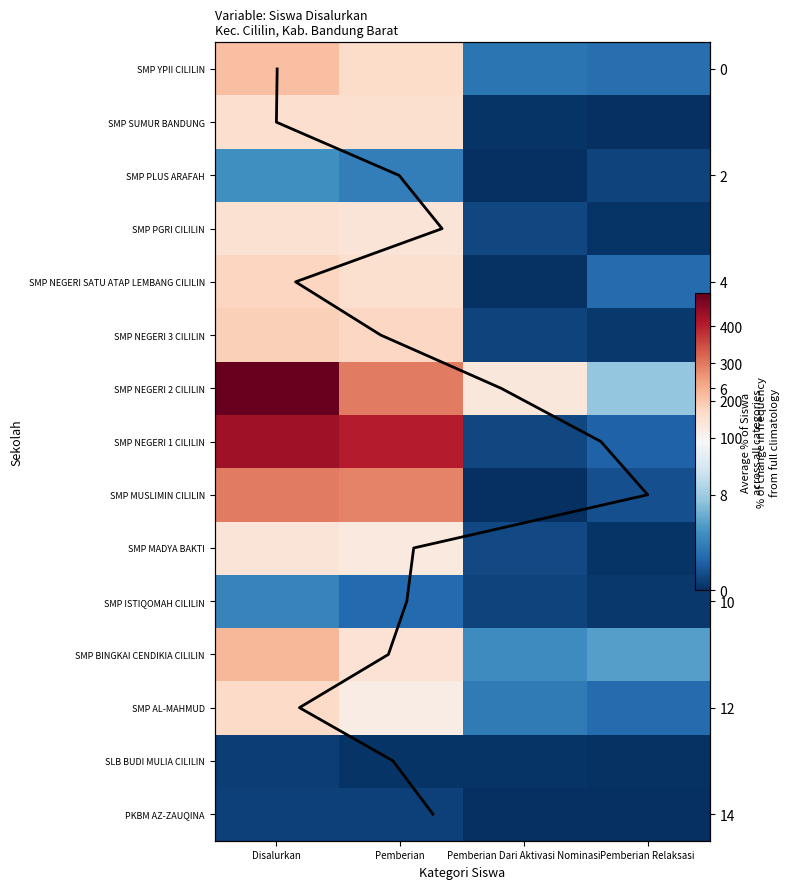

Reading left to right, list all the values displayed in this chart.

PKBM AZ-ZAUQINA: Disalurkan=6	Pemberian=6	Pemberian Dari Aktivasi Nominasi=0	Pemberian Relaksasi=0
SLB BUDI MULIA CILILIN: Disalurkan=5	Pemberian=2	Pemberian Dari Aktivasi Nominasi=2	Pemberian Relaksasi=1
SMP AL-MAHMUD: Disalurkan=165	Pemberian=118	Pemberian Dari Aktivasi Nominasi=26	Pemberian Relaksasi=21
SMP BINGKAI CENDIKIA CILILIN: Disalurkan=221	Pemberian=148	Pemberian Dari Aktivasi Nominasi=33	Pemberian Relaksasi=40
SMP ISTIQOMAH CILILIN: Disalurkan=30	Pemberian=20	Pemberian Dari Aktivasi Nominasi=7	Pemberian Relaksasi=3
SMP MADYA BAKTI: Disalurkan=141	Pemberian=130	Pemberian Dari Aktivasi Nominasi=9	Pemberian Relaksasi=2
SMP MUSLIMIN CILILIN: Disalurkan=298	Pemberian=287	Pemberian Dari Aktivasi Nominasi=0	Pemberian Relaksasi=11
SMP NEGERI 1 CILILIN: Disalurkan=428	Pemberian=403	Pemberian Dari Aktivasi Nominasi=8	Pemberian Relaksasi=17
SMP NEGERI 2 CILILIN: Disalurkan=489	Pemberian=298	Pemberian Dari Aktivasi Nominasi=136	Pemberian Relaksasi=55
SMP NEGERI 3 CILILIN: Disalurkan=184	Pemberian=174	Pemberian Dari Aktivasi Nominasi=7	Pemberian Relaksasi=3
SMP NEGERI SATU ATAP LEMBANG CILILIN: Disalurkan=175	Pemberian=153	Pemberian Dari Aktivasi Nominasi=1	Pemberian Relaksasi=21
SMP PGRI CILILIN: Disalurkan=151	Pemberian=141	Pemberian Dari Aktivasi Nominasi=8	Pemberian Relaksasi=2
SMP PLUS ARAFAH: Disalurkan=35	Pemberian=28	Pemberian Dari Aktivasi Nominasi=0	Pemberian Relaksasi=7
SMP SUMUR BANDUNG: Disalurkan=157	Pemberian=155	Pemberian Dari Aktivasi Nominasi=2	Pemberian Relaksasi=0
SMP YPII CILILIN: Disalurkan=209	Pemberian=163	Pemberian Dari Aktivasi Nominasi=24	Pemberian Relaksasi=22